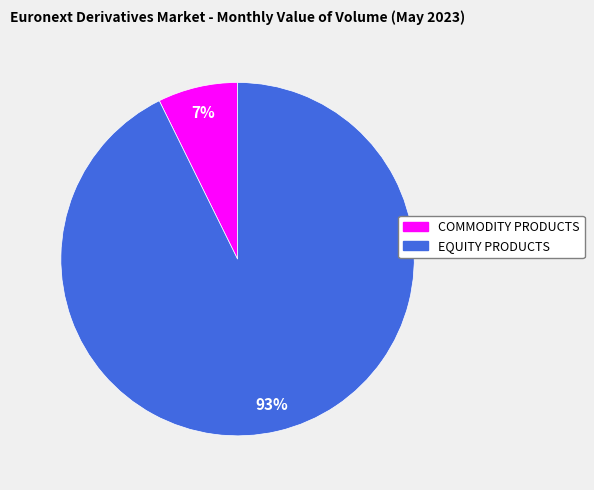

Is it true that COMMODITY PRODUCTS is 7% of the pie?

True